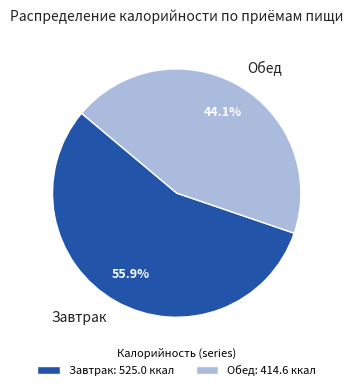

How many segments does this pie chart have?

2